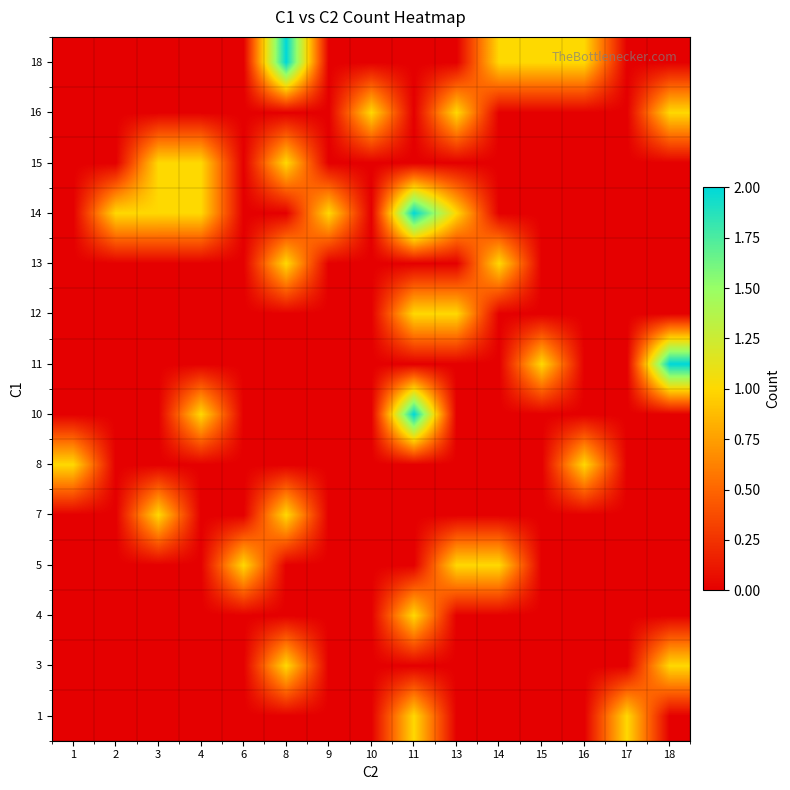

Count the number of categories in the chart.

15